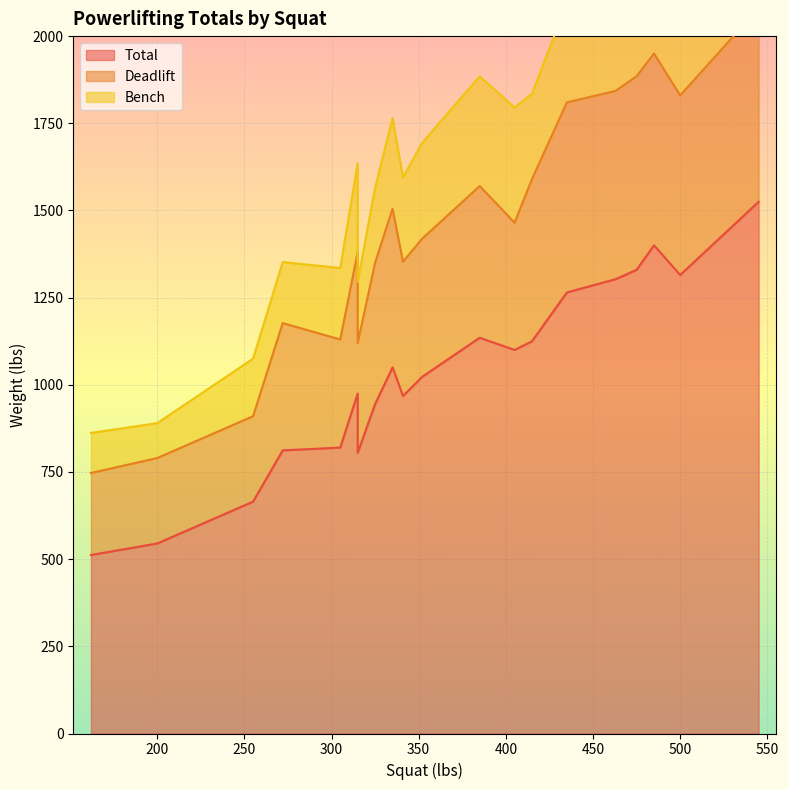

Which has a higher value, 405 or 475?

475